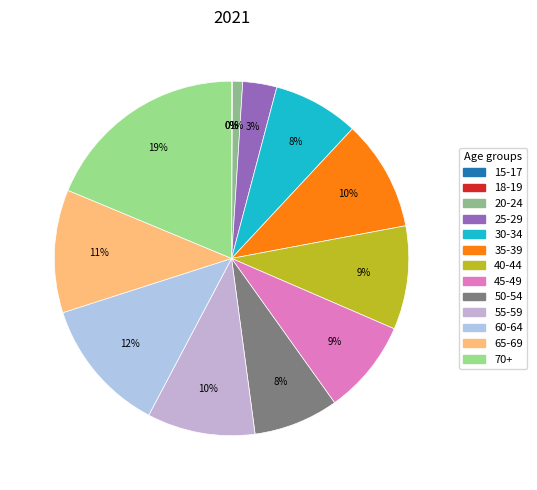

Is there any slice that represents more than half of the pie?

No